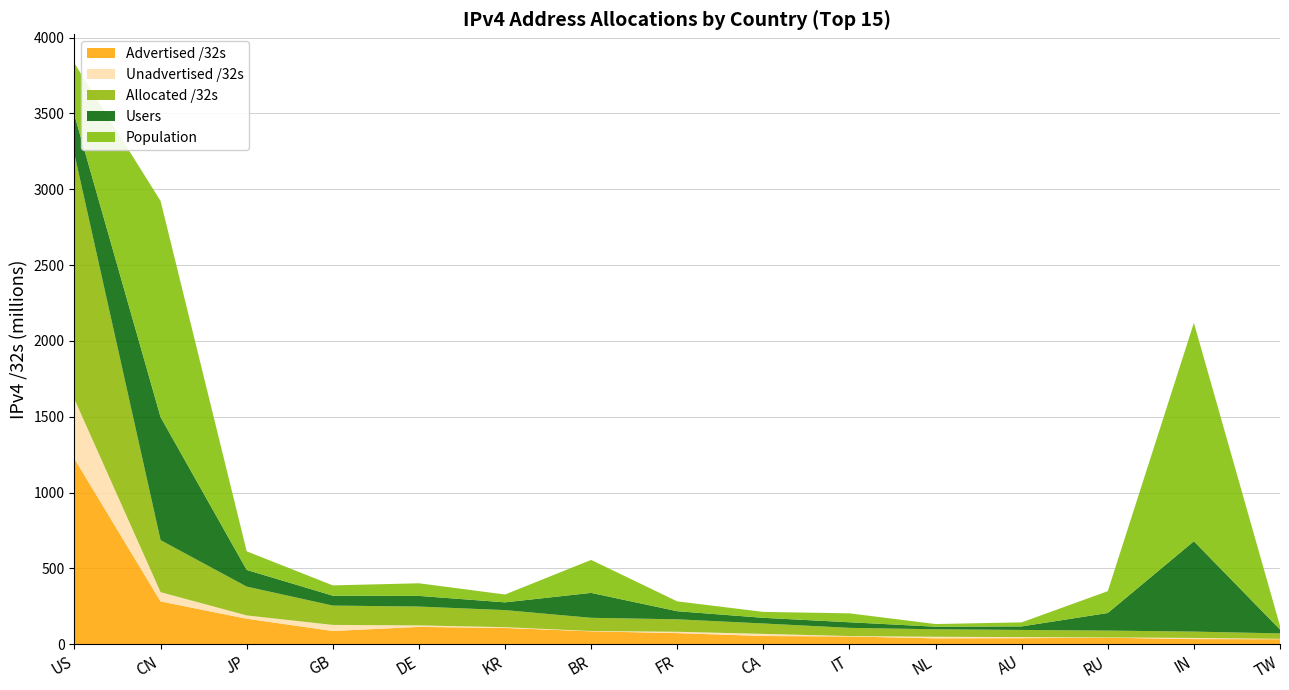

Reading right to left, extract all data points from this chart.

Allocated /32s: TW=35710464	IN=41715712	RU=45027712	AU=47158528	NL=49361696	IT=54029888	CA=68435456	FR=82178672	BR=87137792	KR=112500736	DE=124210496	GB=127453768	JP=189999616	CN=343164672	US=1615174240
Advertised /32s: TW=33214464	IN=33910016	RU=43077120	AU=39904000	NL=38906240	IT=51273216	CA=54223872	FR=73434368	BR=85174784	KR=107379584	DE=114374656	GB=87398400	JP=168232448	CN=282115328	US=1222662912
Unadvertised /32s: TW=2496000	IN=7805696	RU=1950592	AU=7254528	NL=10455456	IT=2756672	CA=14211584	FR=8744304	BR=1963008	KR=5121152	DE=9835840	GB=40055368	JP=21767168	CN=61049344	US=392511328
Users: TW=25623722	IN=595732621	RU=115911125	AU=23321807	NL=16849366	IT=36953051	CA=37343995	FR=53437774	BR=164284721	KR=51188034	DE=70270011	GB=65161299	JP=109993382	CN=810914880	US=257898660
Population: TW=23946486	IN=1439908466	RU=144024497	AU=26663458	NL=17663816	IT=58721682	CA=39061975	FR=64864501	BR=217469214	KR=51747787	DE=83258306	GB=67930359	JP=122723173	CN=1425246932	US=341562908